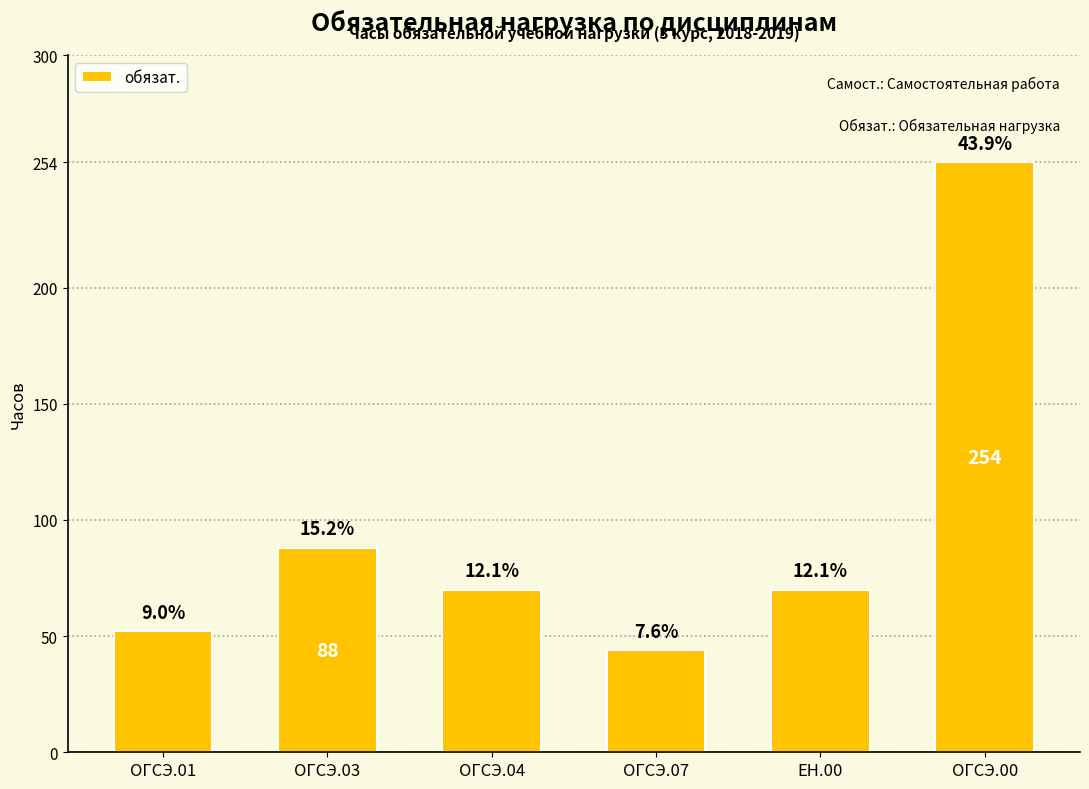

Are the bars horizontal?

No